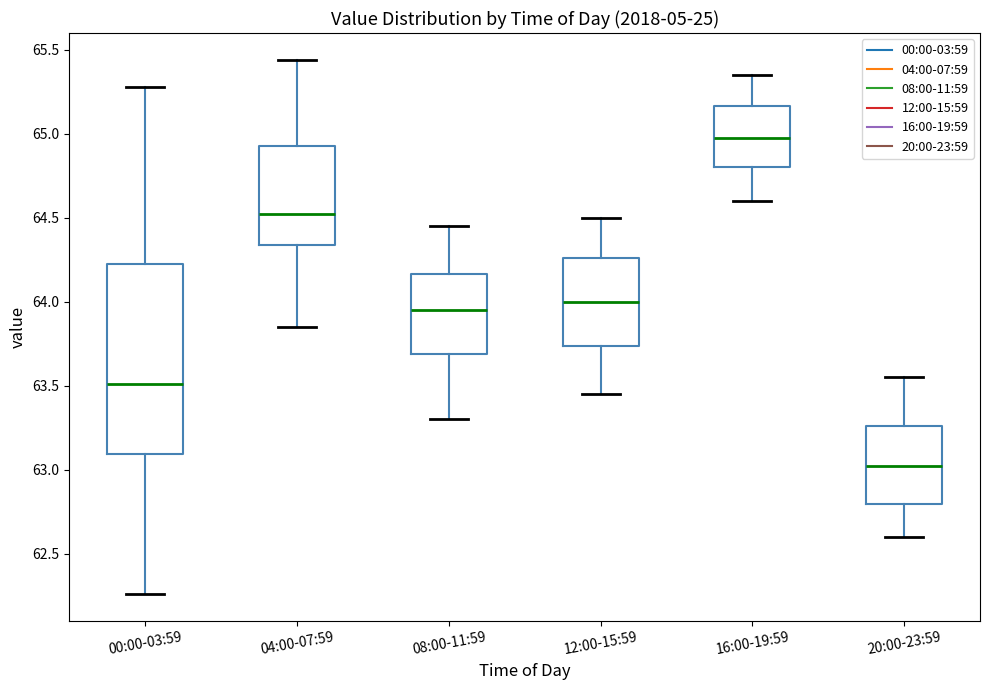

Which box is the tallest, from its lower edge to its upper edge?

00:00-03:59